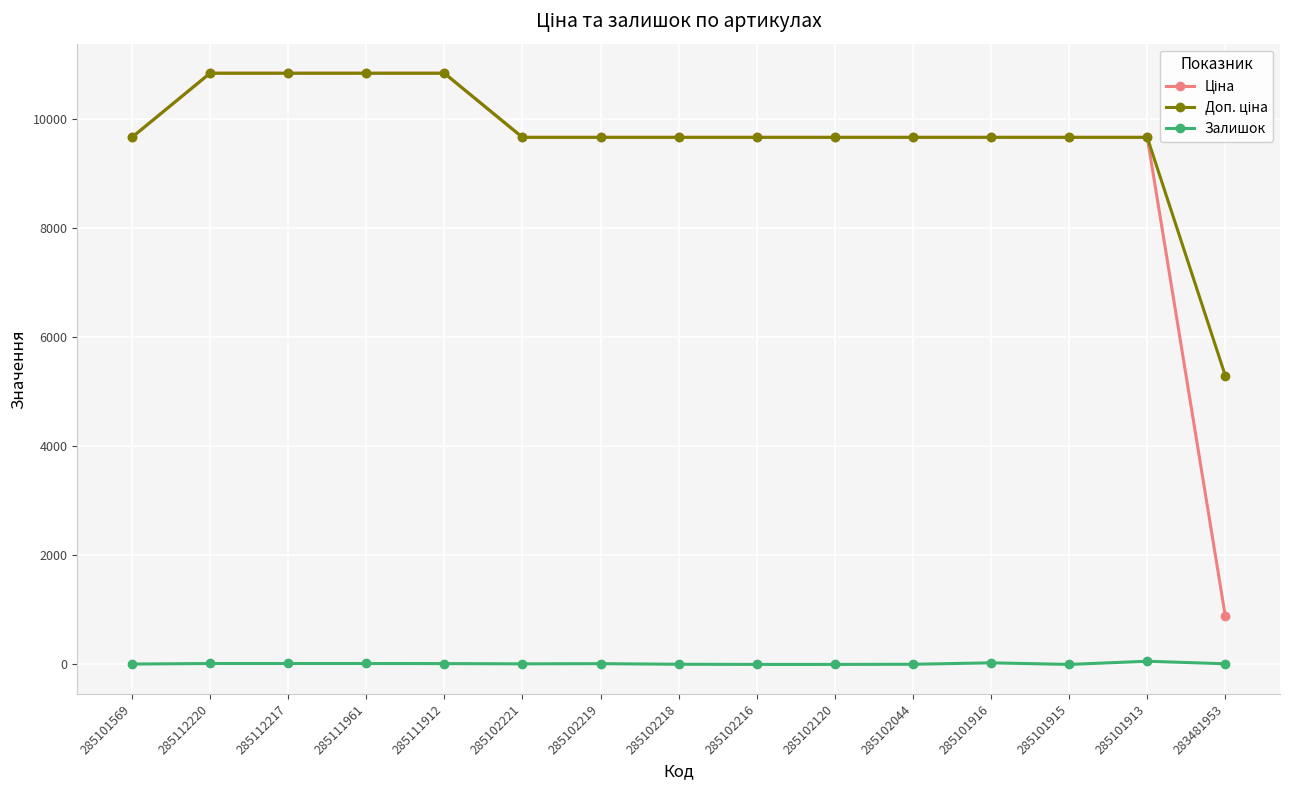

What is the difference between the highest and lowest values at 285101915?

9664.7